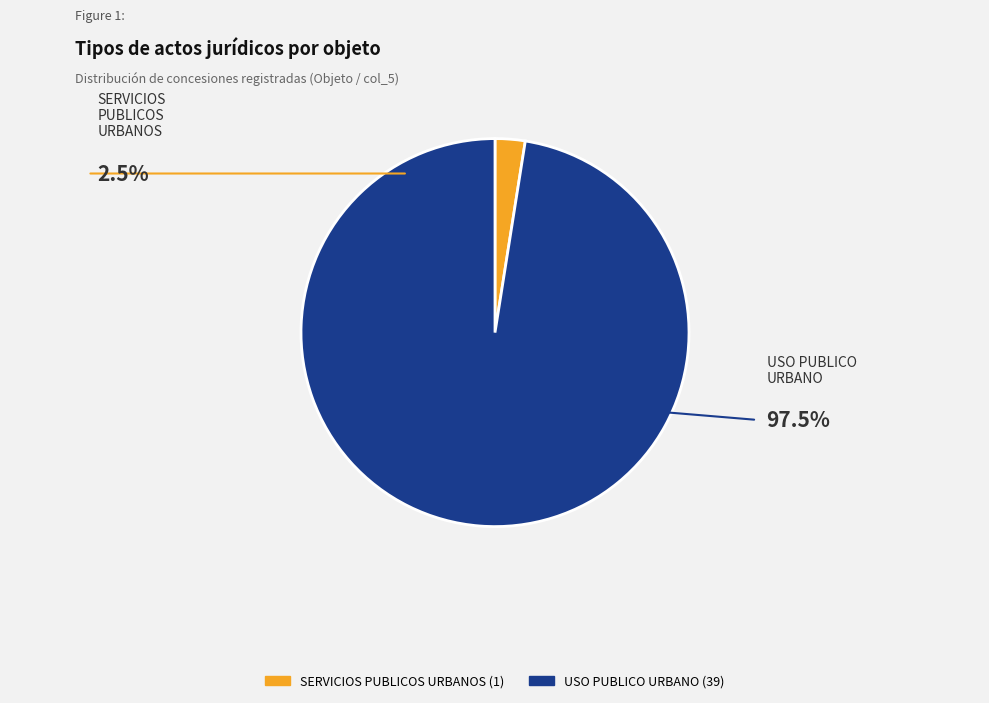

What is the smallest slice in the pie chart?

Concesión (SERVICIOS PUBLICOS URBANOS)